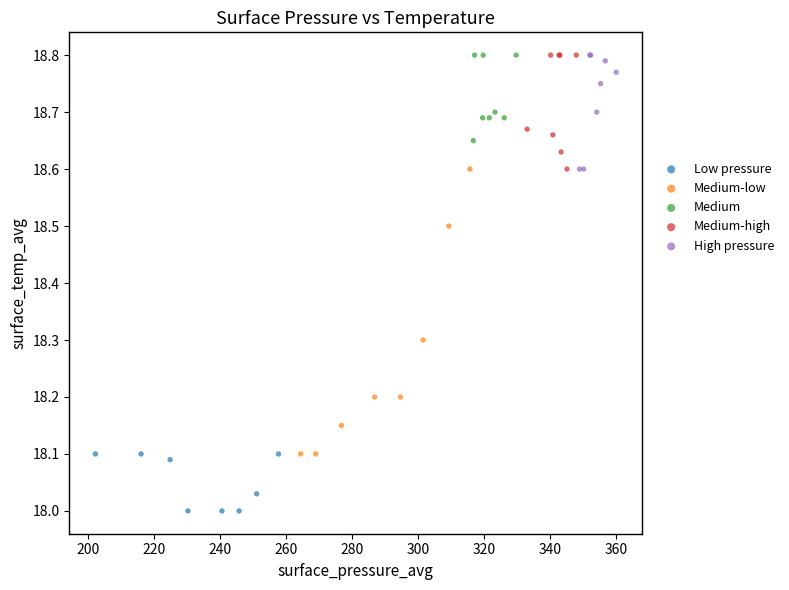

Which series has the widest spread of Y values?

Medium-low